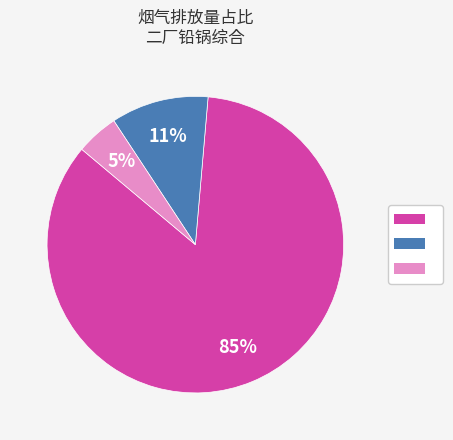

Does any single category account for the majority?

Yes